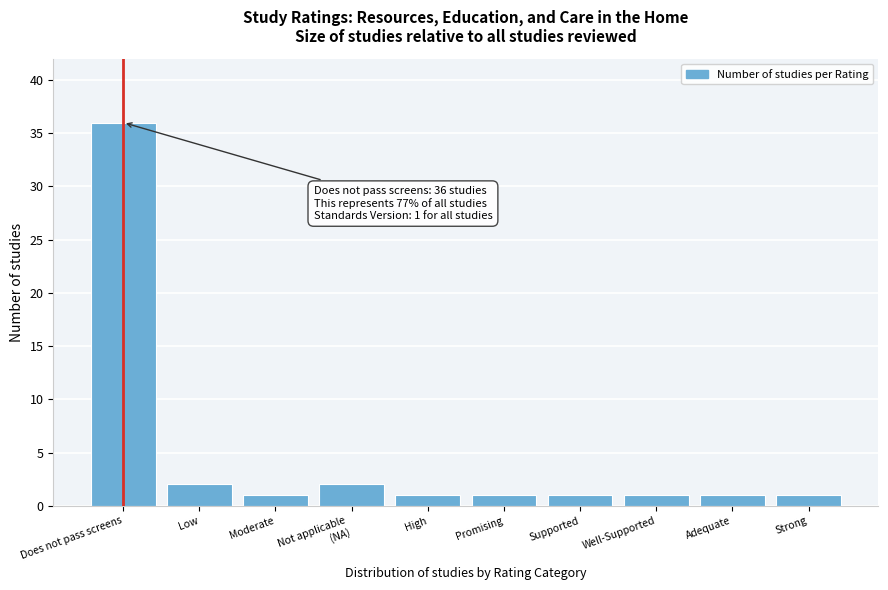

Reading right to left, what are all the values shown in this chart?

1	1	1	1	1	1	2	1	2	36